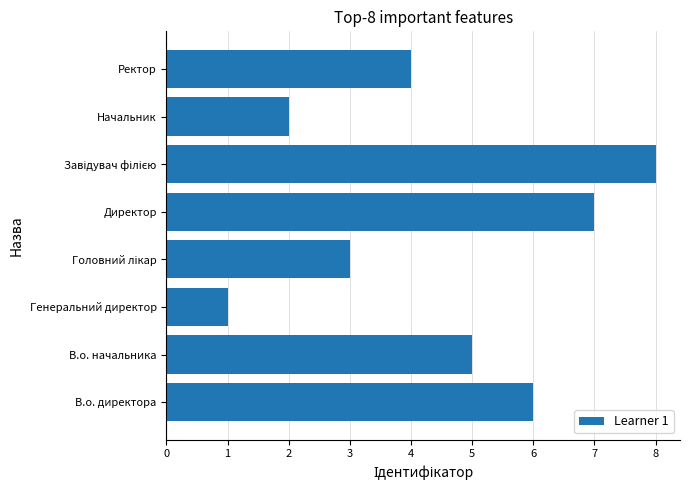

Does the chart contain any negative values?

No